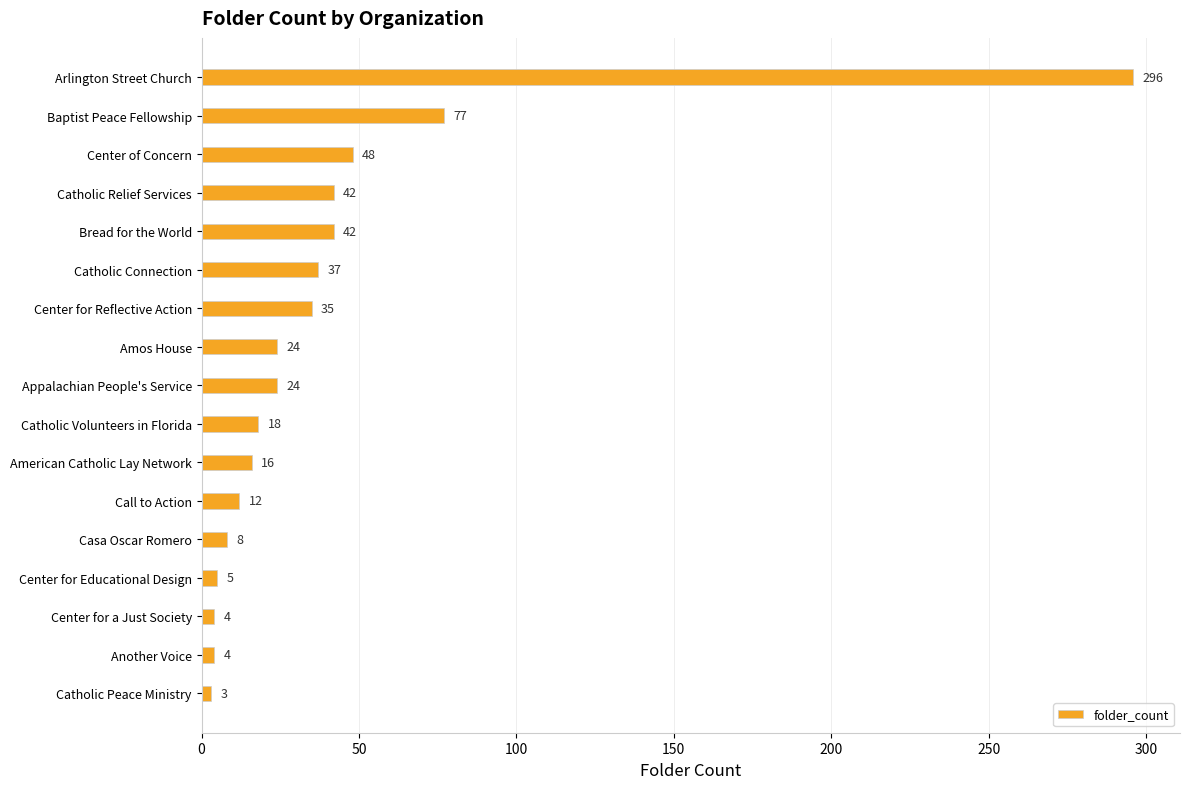

Are the bars grouped side by side (vs. stacked)?

No